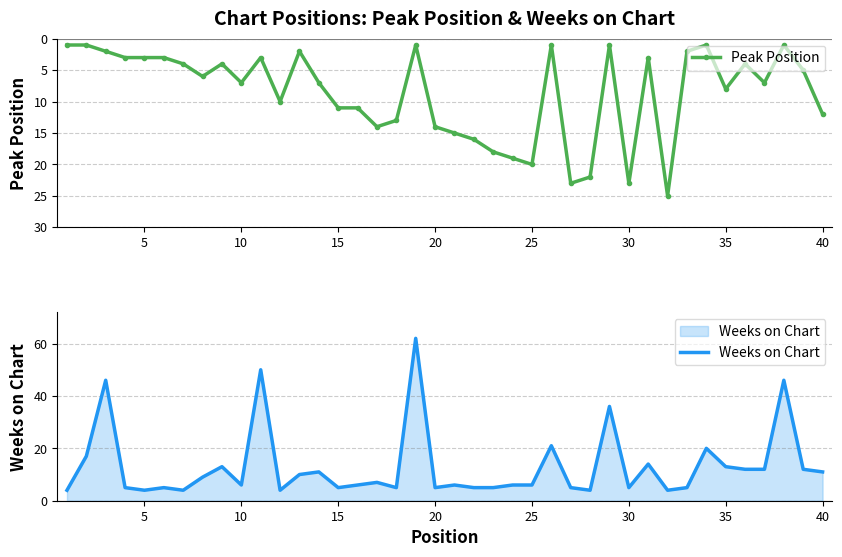

How many intersections are there between Weeks on Chart and Peak Position?

15